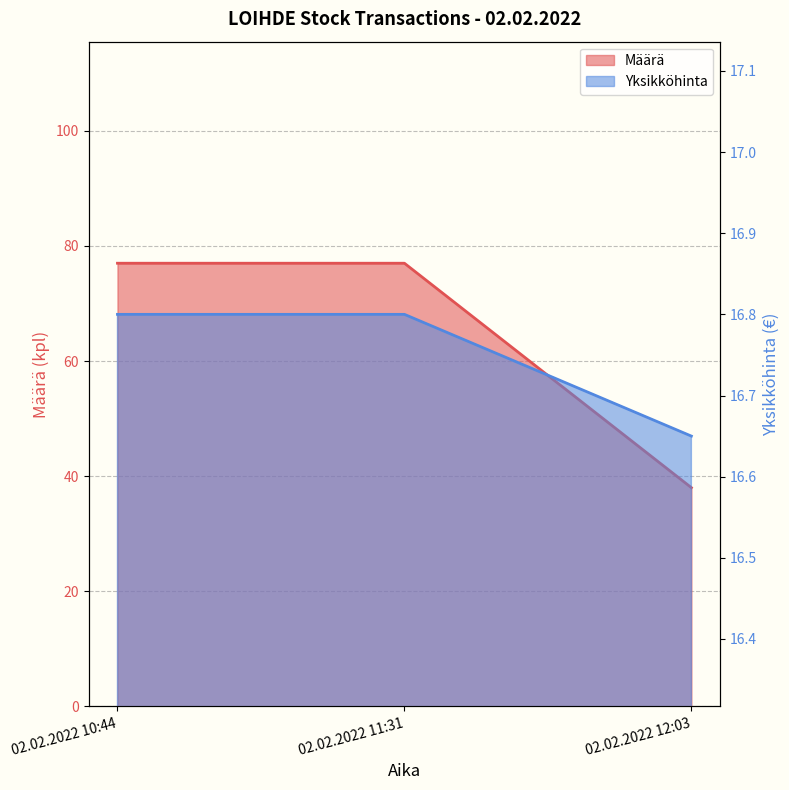

How many data points in Määrä are less than 77?

1